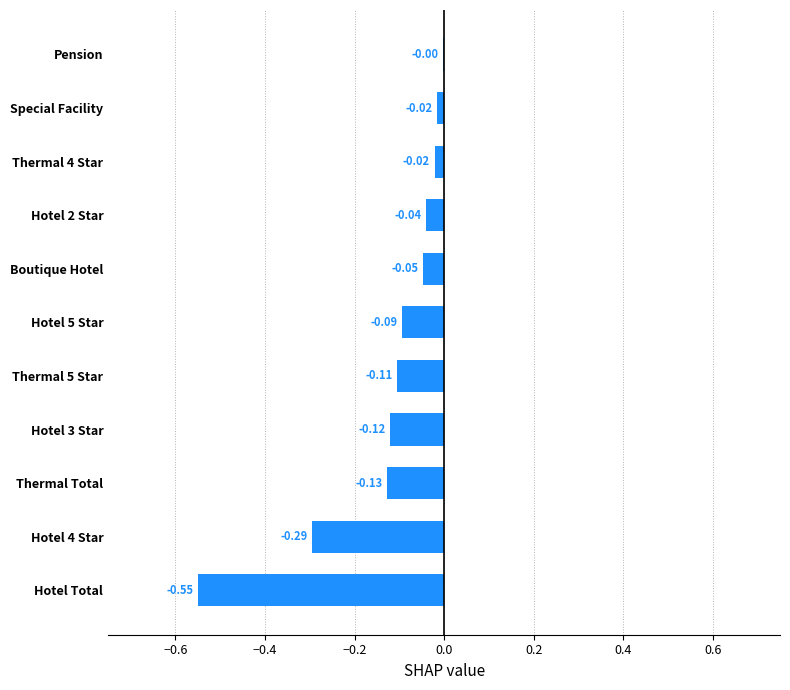

What is the sum of the values at Hotel Total and Thermal Total?

-0.7